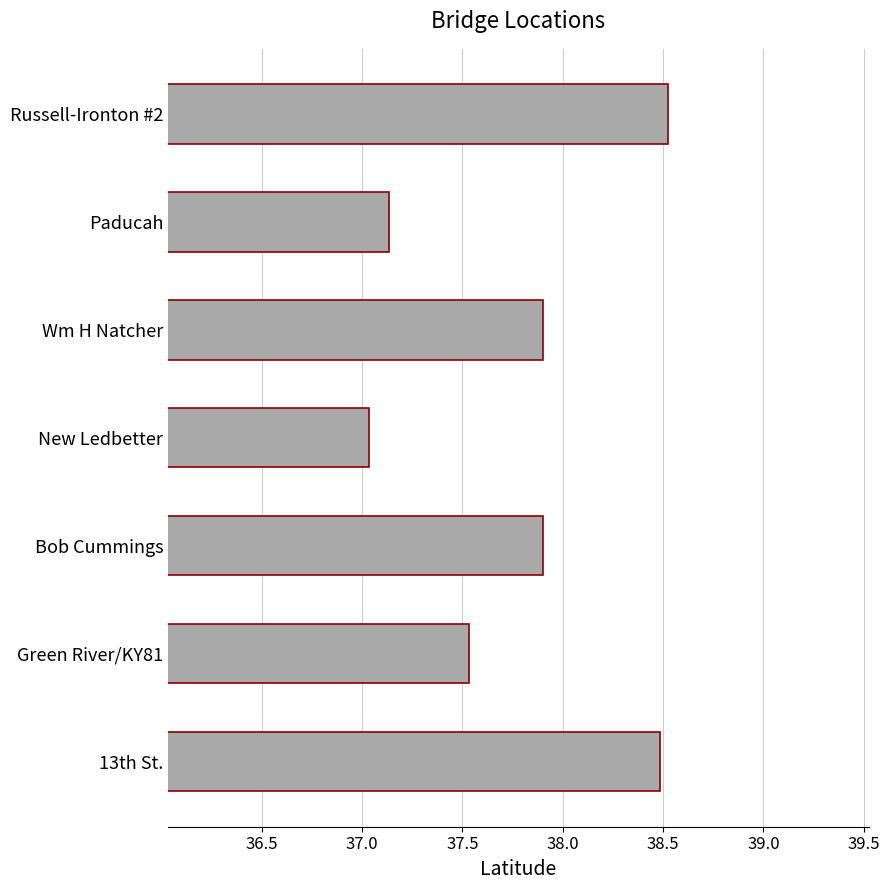

Which label corresponds to the largest value in the chart?

Russell-Ironton #2